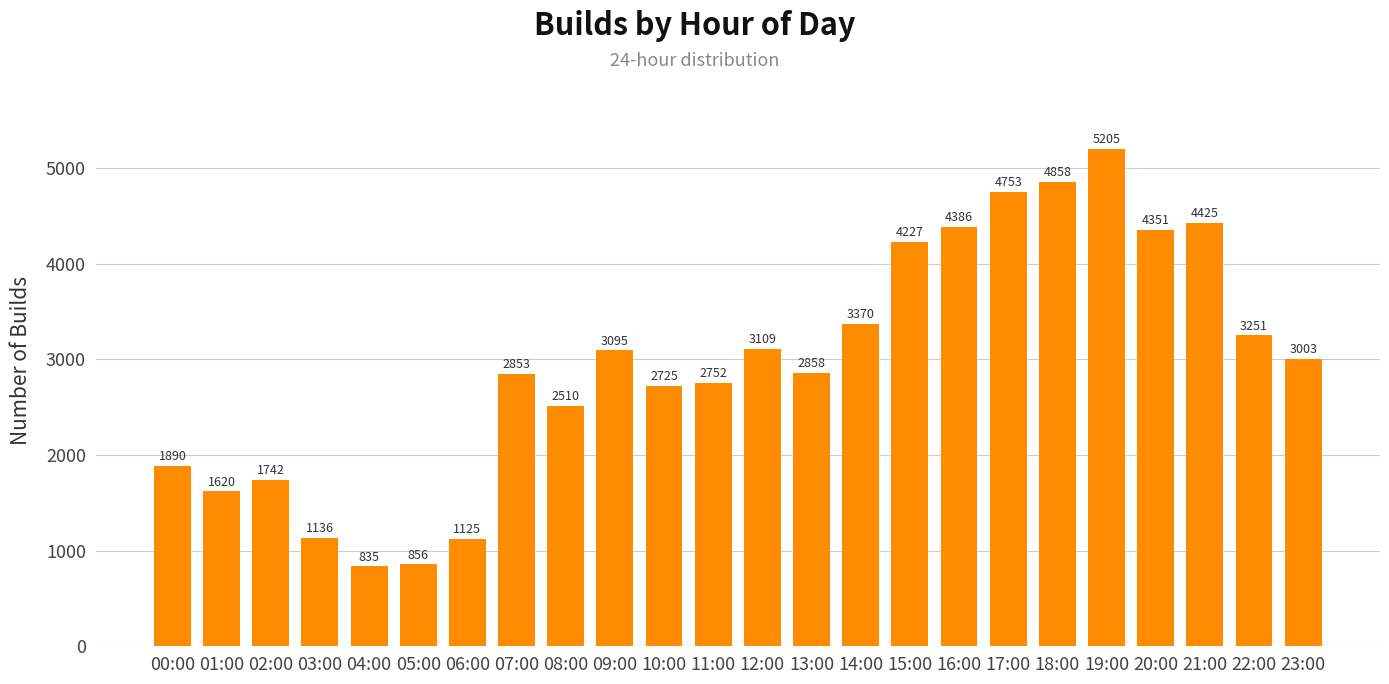

What is the smallest value displayed?

835